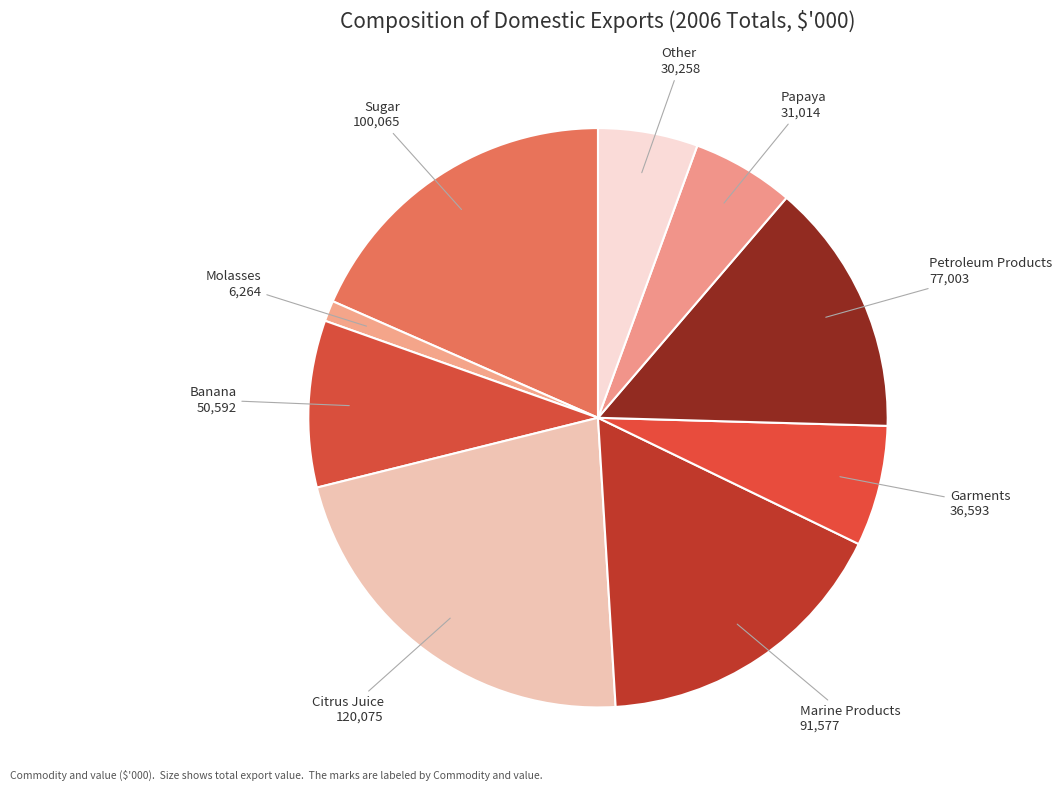

The Sugar slice represents 18% of the pie. True or false?

True